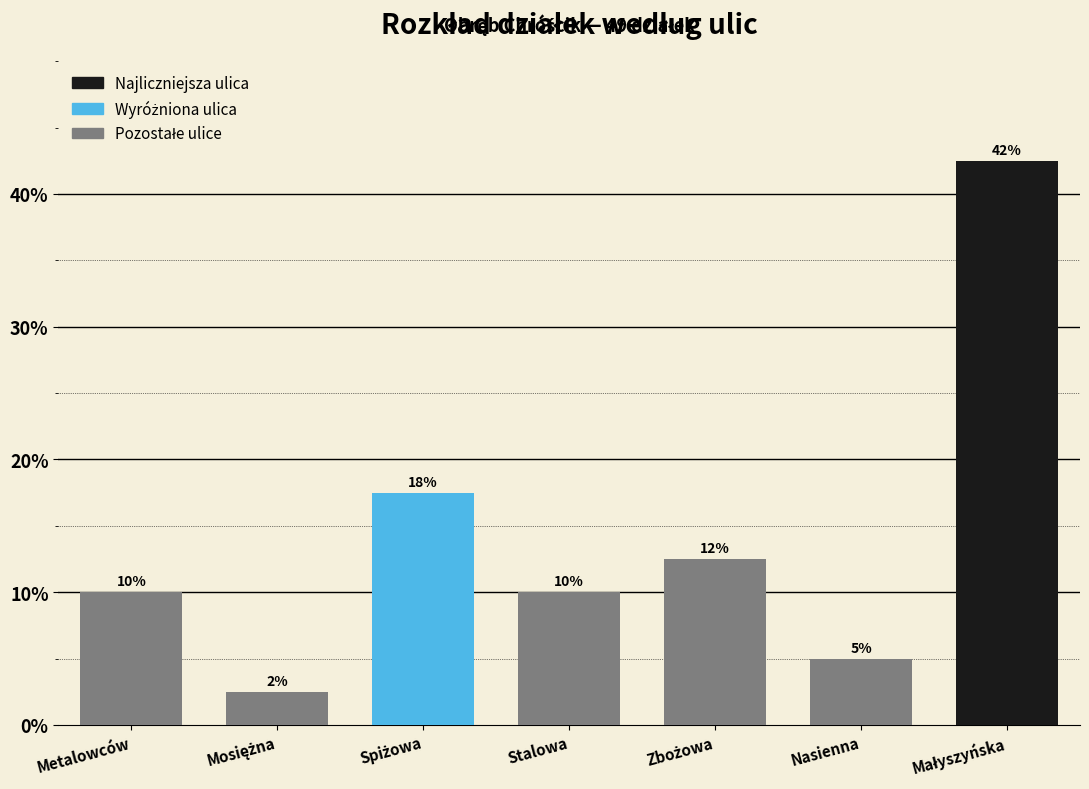

How many bars are there in total?

7